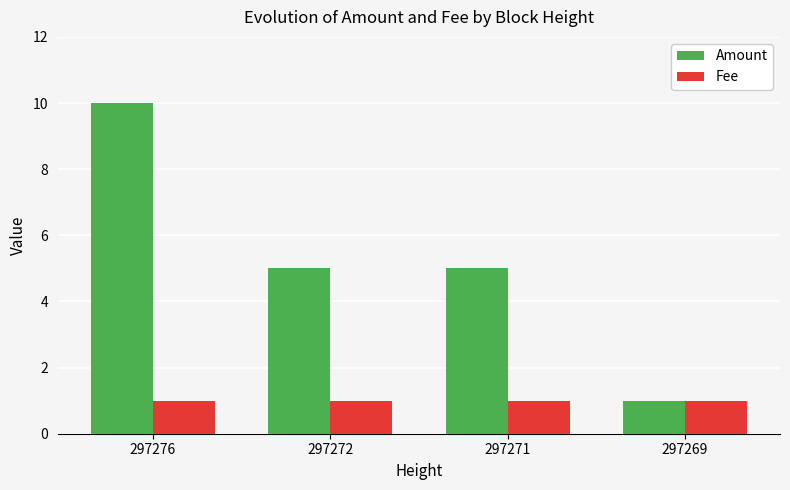

Which series has the widest spread of values?

Amount